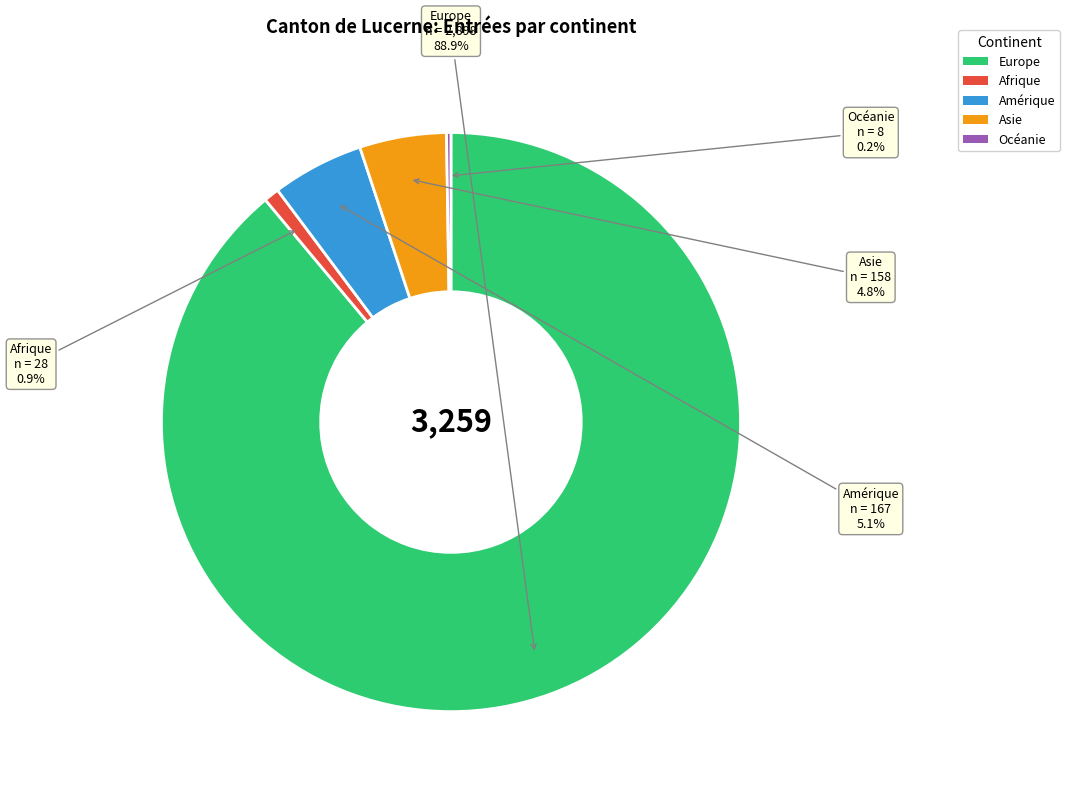

To the nearest percent, what is the average slice percentage?

20%